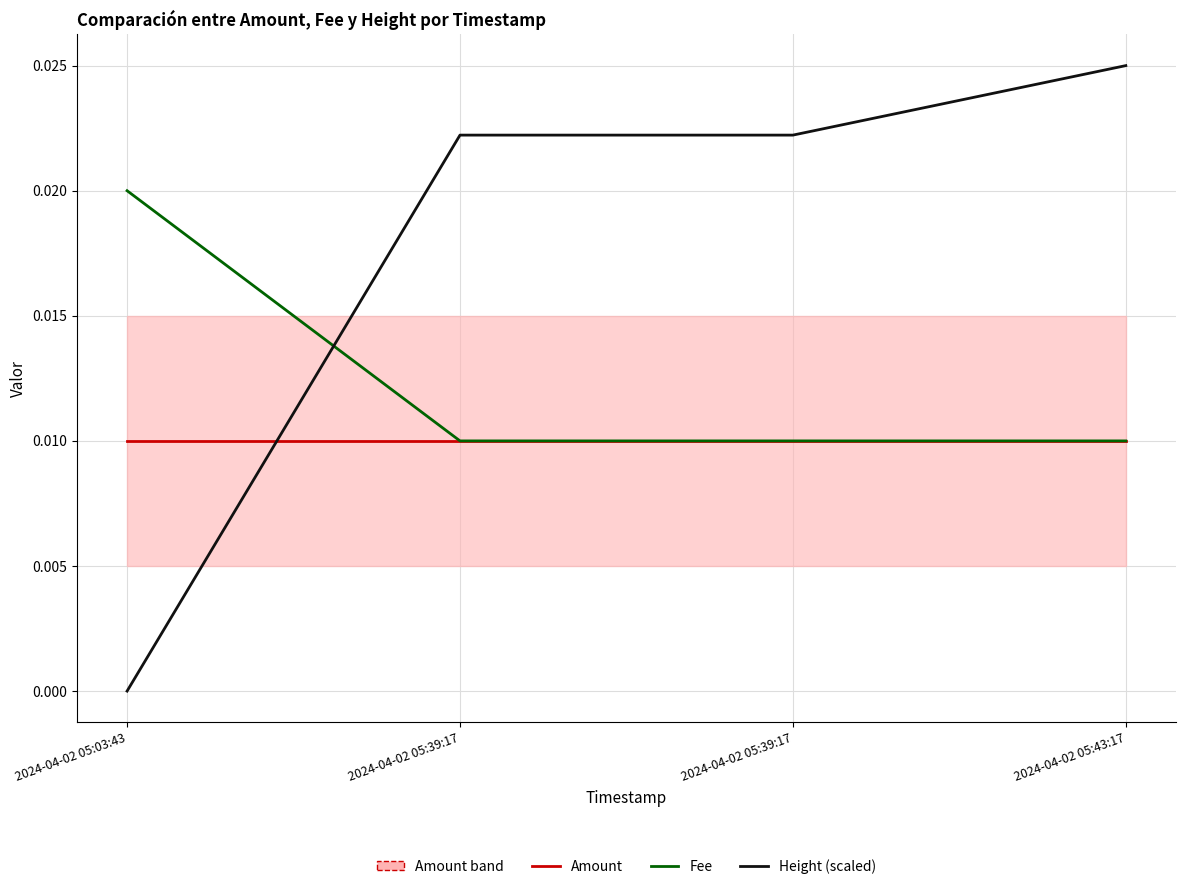

Between which two adjacent categories do Height (scaled) and Fee first intersect?

2024-04-02 05:03:43 and 2024-04-02 05:39:17